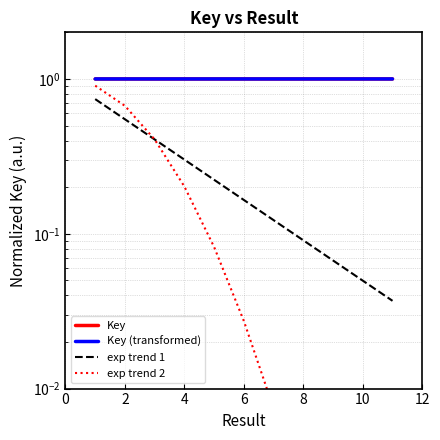

Which series has the largest total across all categories?

Key